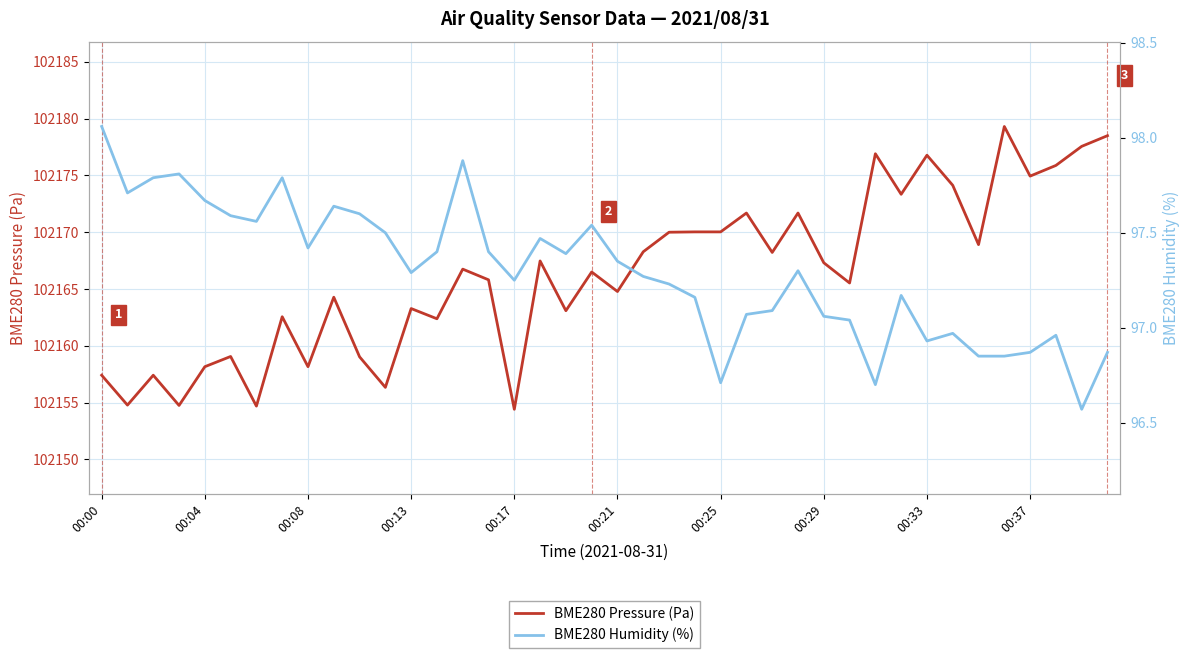

True or false: BME280 Humidity (%) has more than 0 interior local peaks.

True